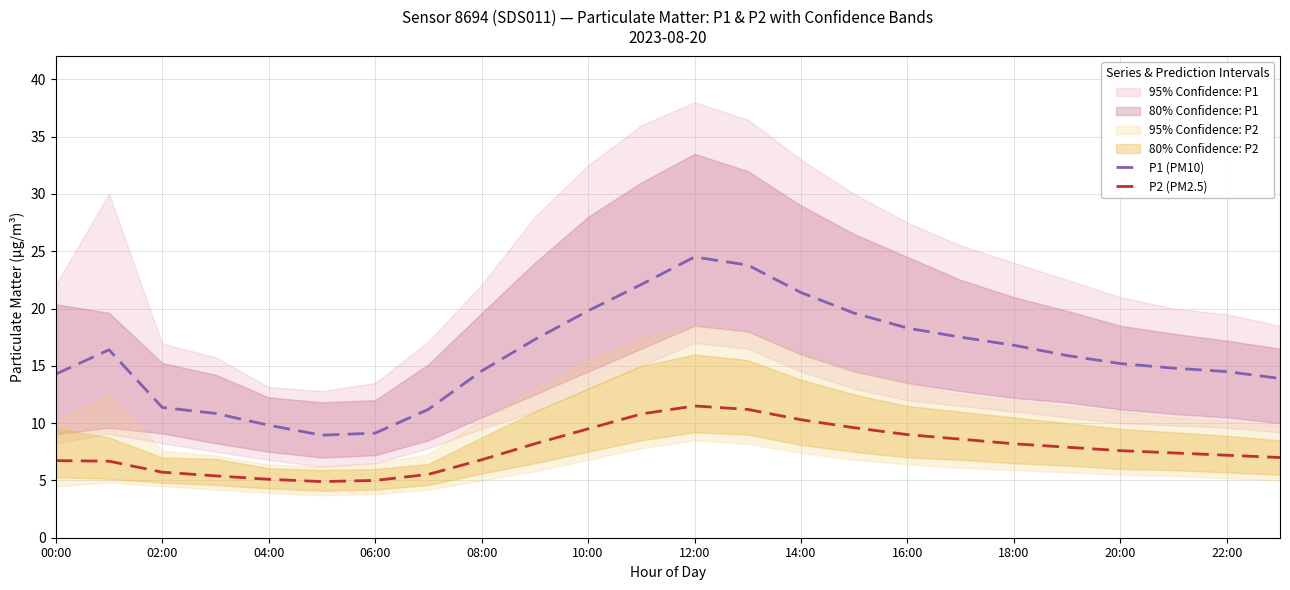

In P2 (PM2.5), how many points are lower than both neighbors (excluding endpoints)?

1